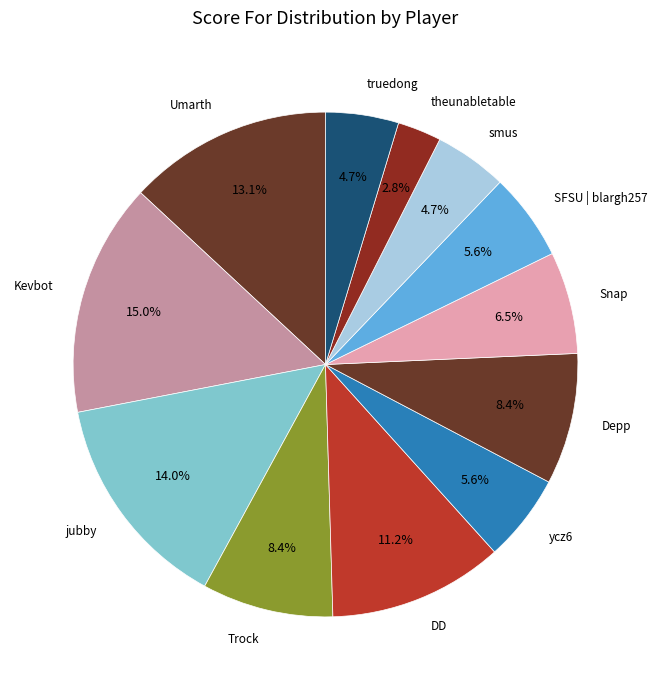

Which slice is the smallest?

theunabletable